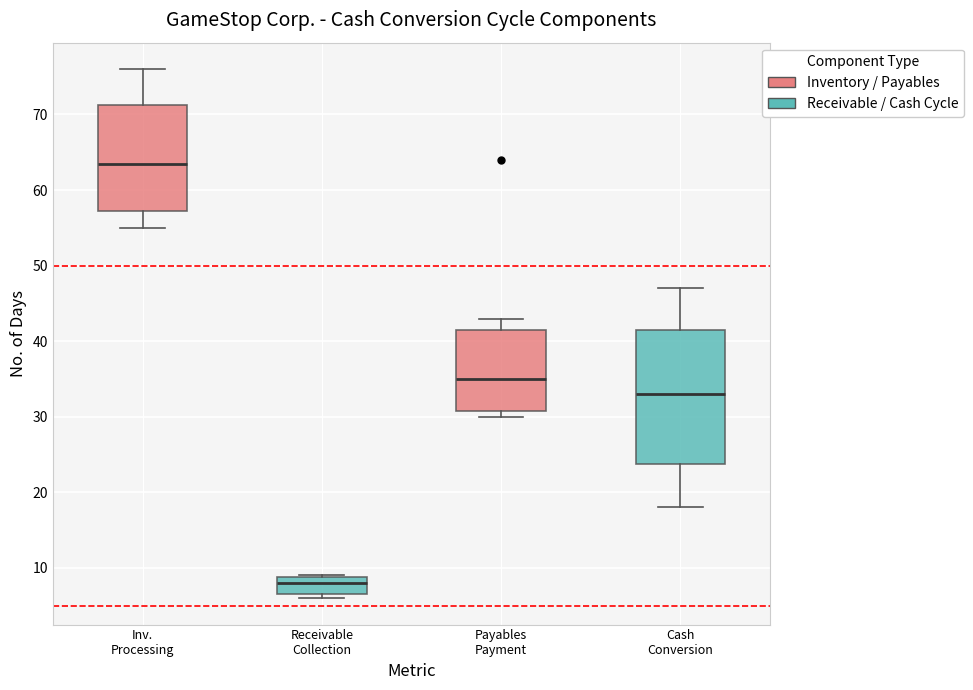

Where is the upper edge of the box for Payables Payment on the y-axis? The values are not printed on the chart, so give them approximately, as read against the axis.

42